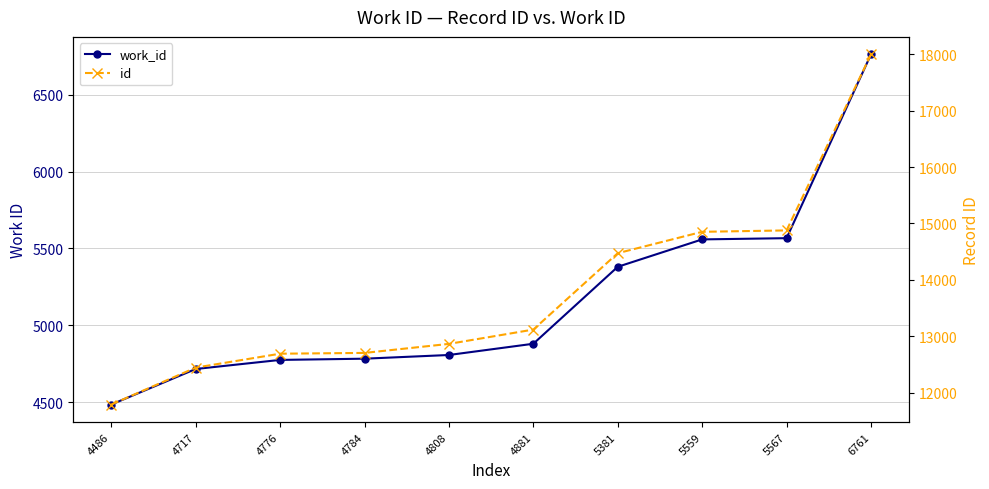

True or false: work_id has more than 0 interior local peaks.

False